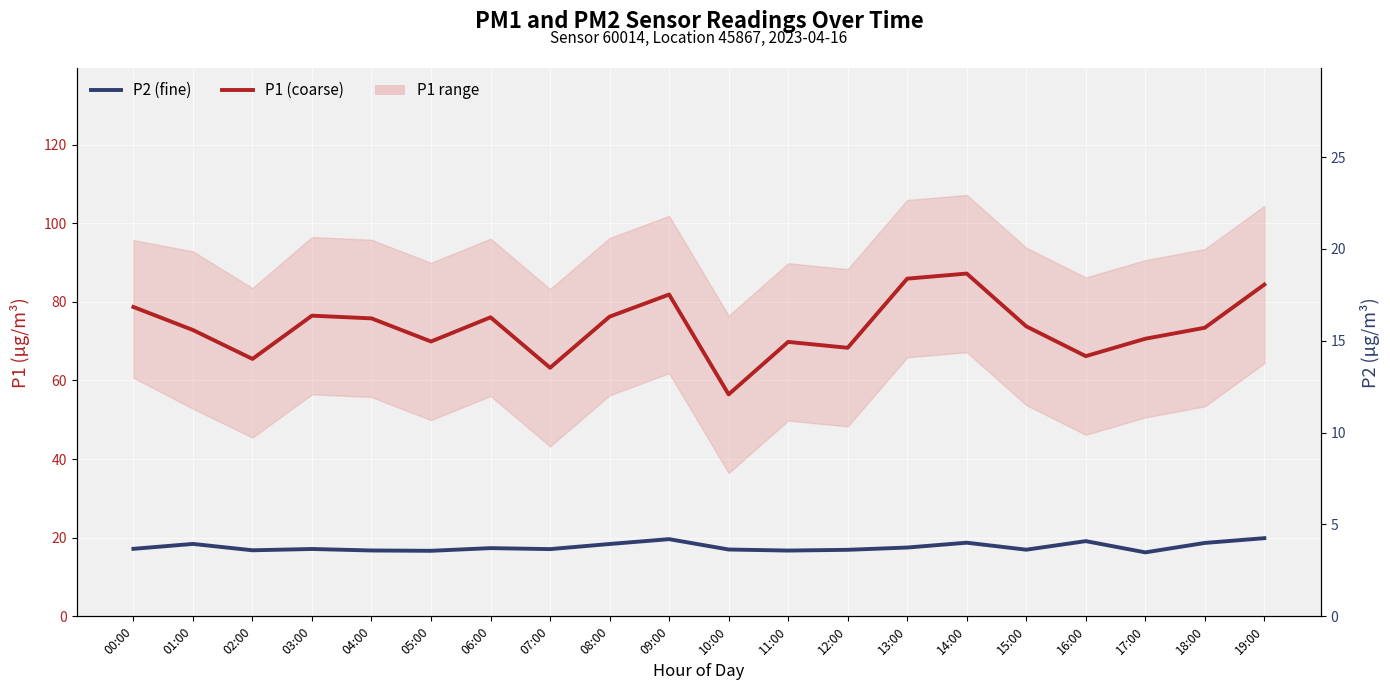

True or false: P2 and P1 cross at least once.

False